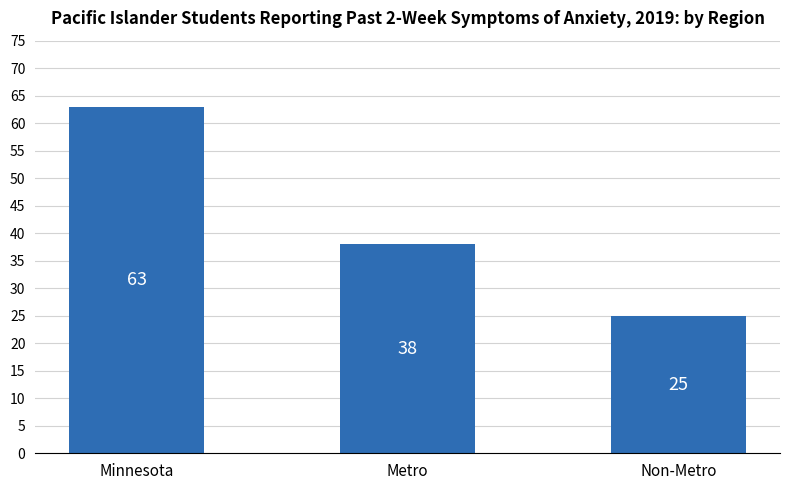

What is the greatest value displayed?

63